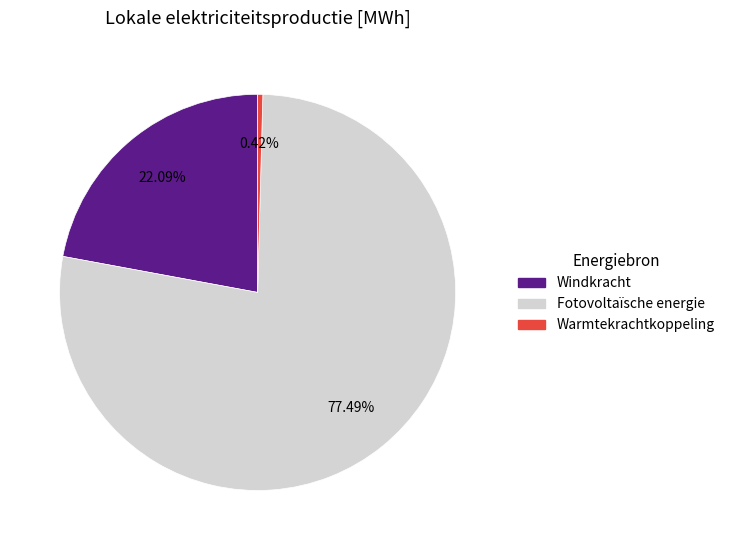

Which slice is the smallest?

Warmtekrachtkoppeling